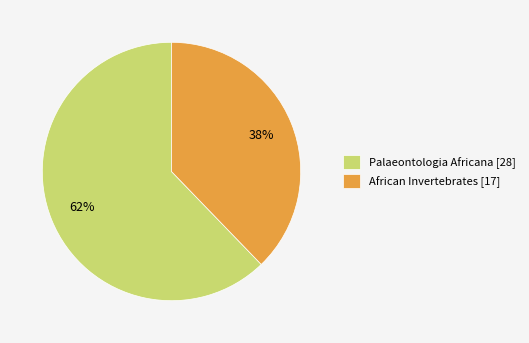

What is the majority slice?

Palaeontologia Africana